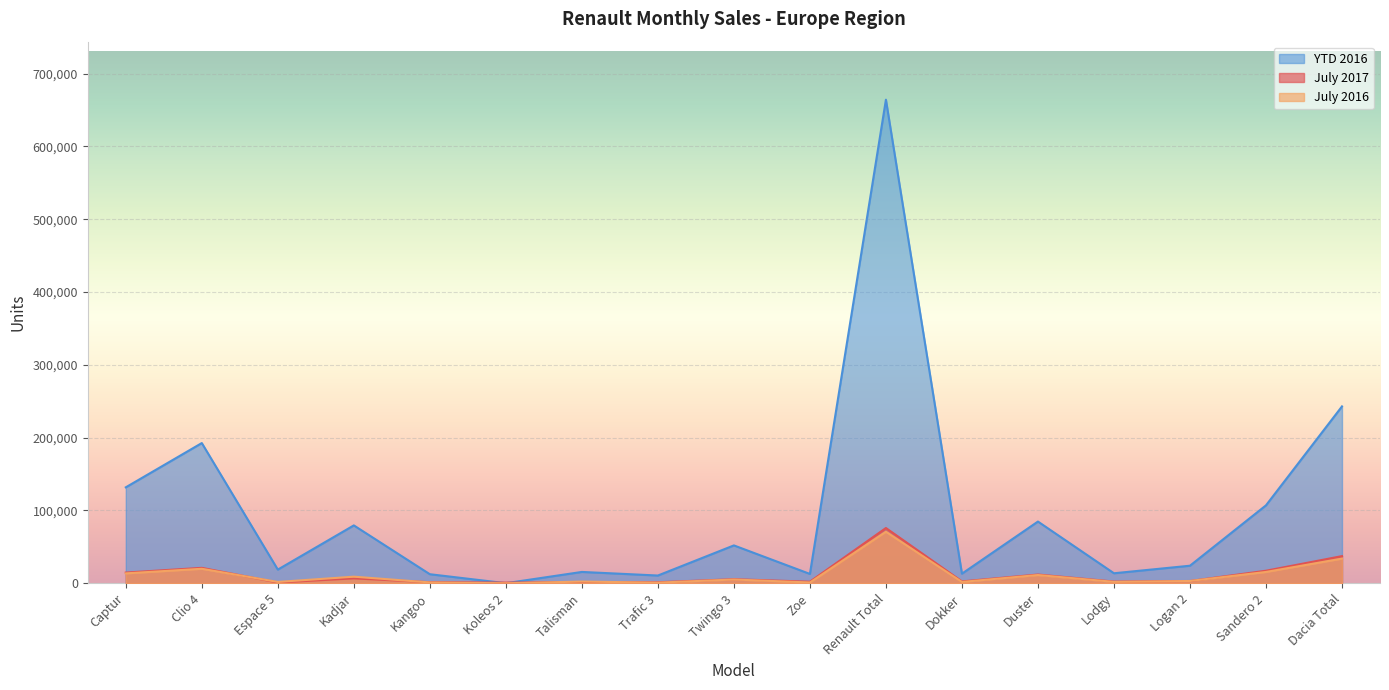

Between Kangoo and Captur, which is larger?

Captur